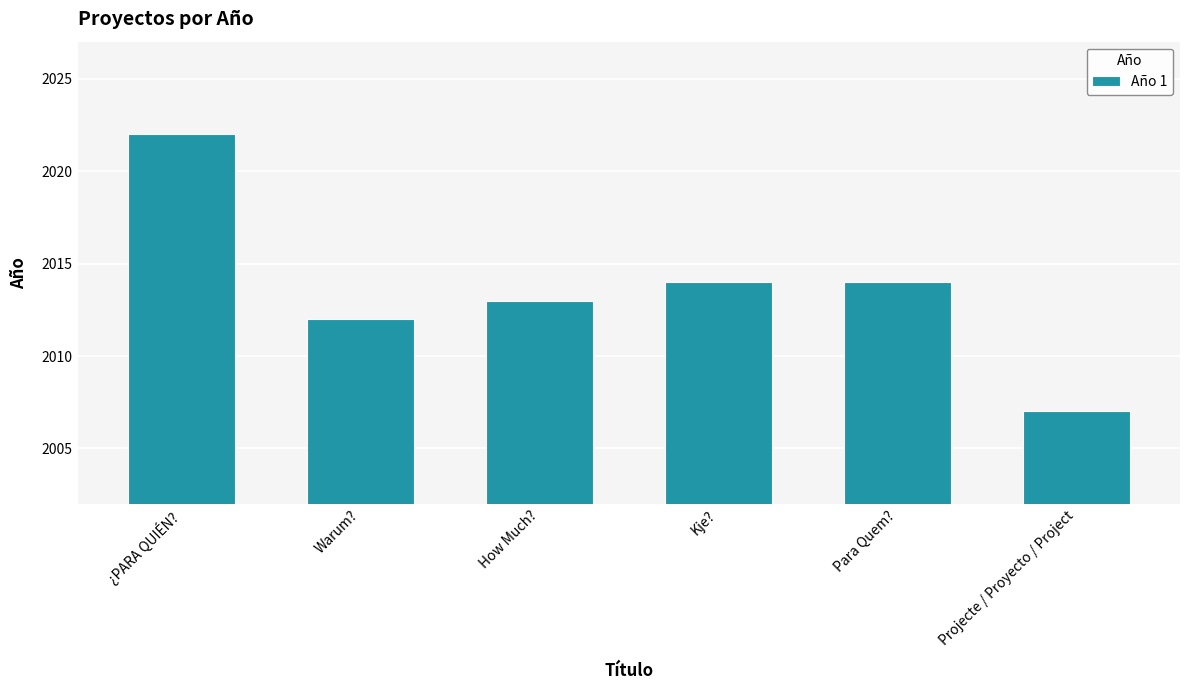

Does the chart contain any negative values?

No